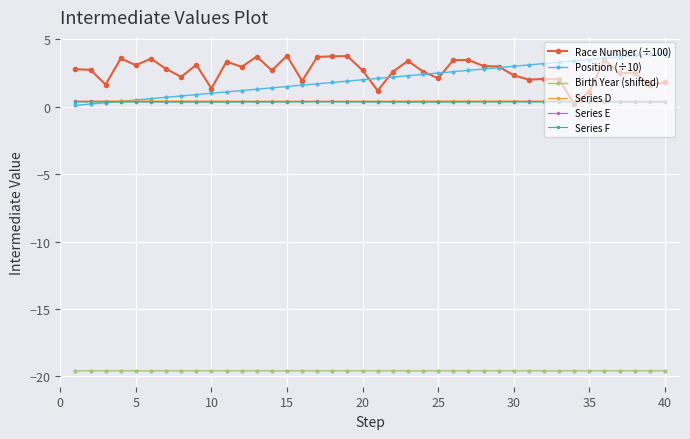

What is the maximum value shown in the chart?

4.0